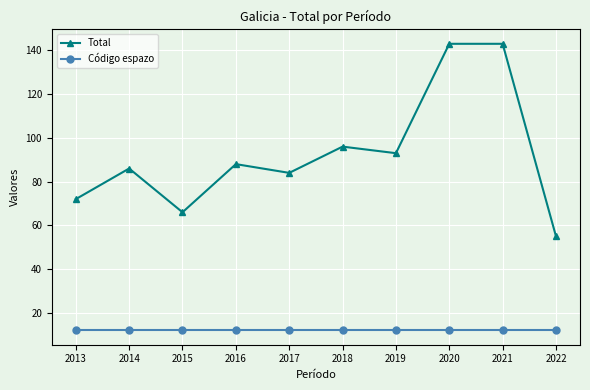

Which series has the largest total across all categories?

Total